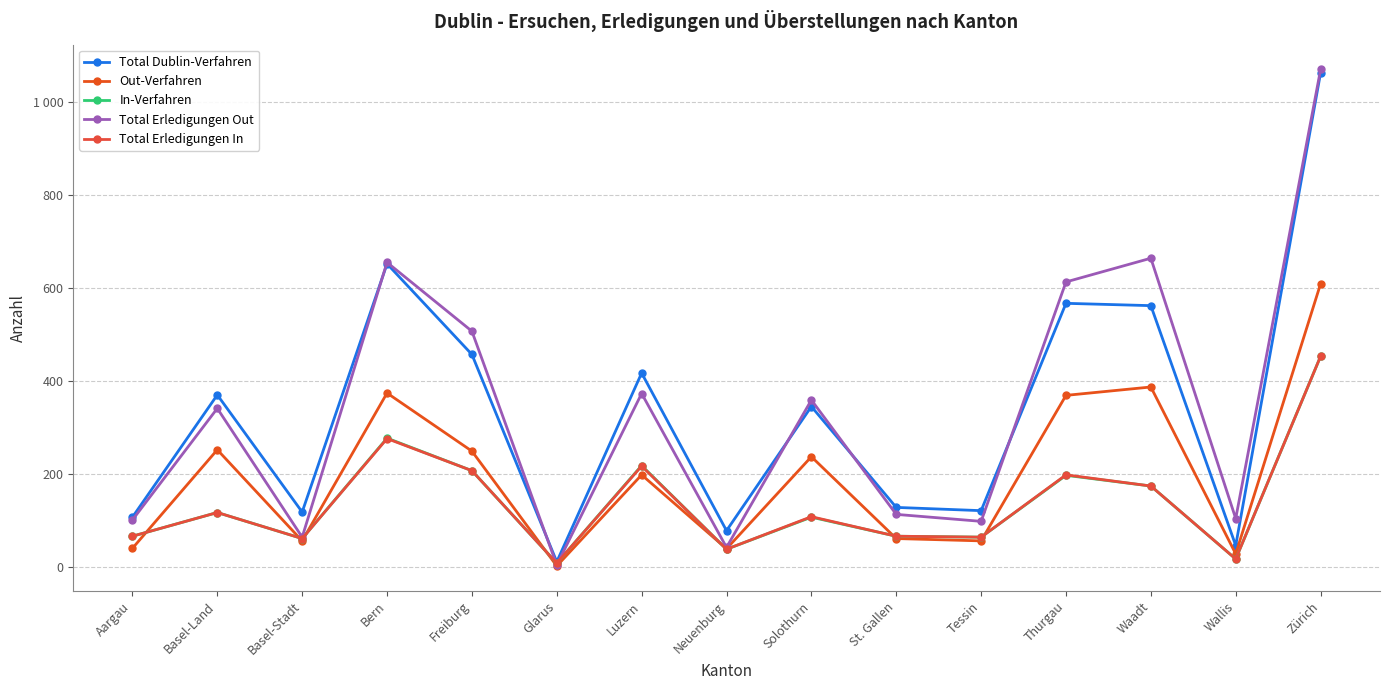

How many data points does each series have?

15